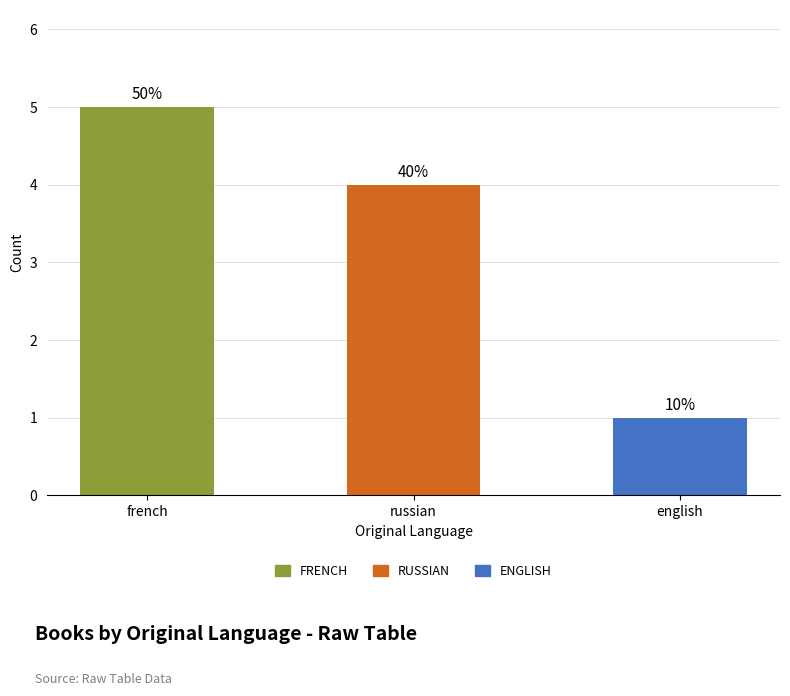

The value at russian is 2. True or false?

False